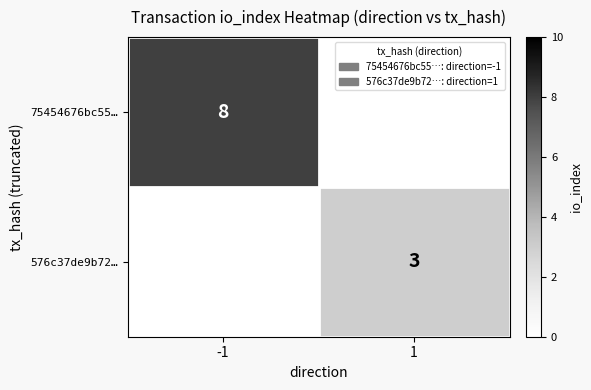

Is the value of 576c37de9b72… at 1 greater than the value of 75454676bc55… at -1?

No